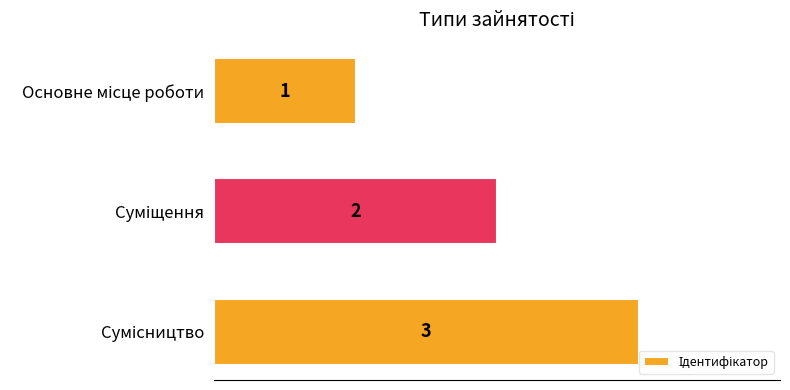

What is the value of the 1st bar from the top?

1